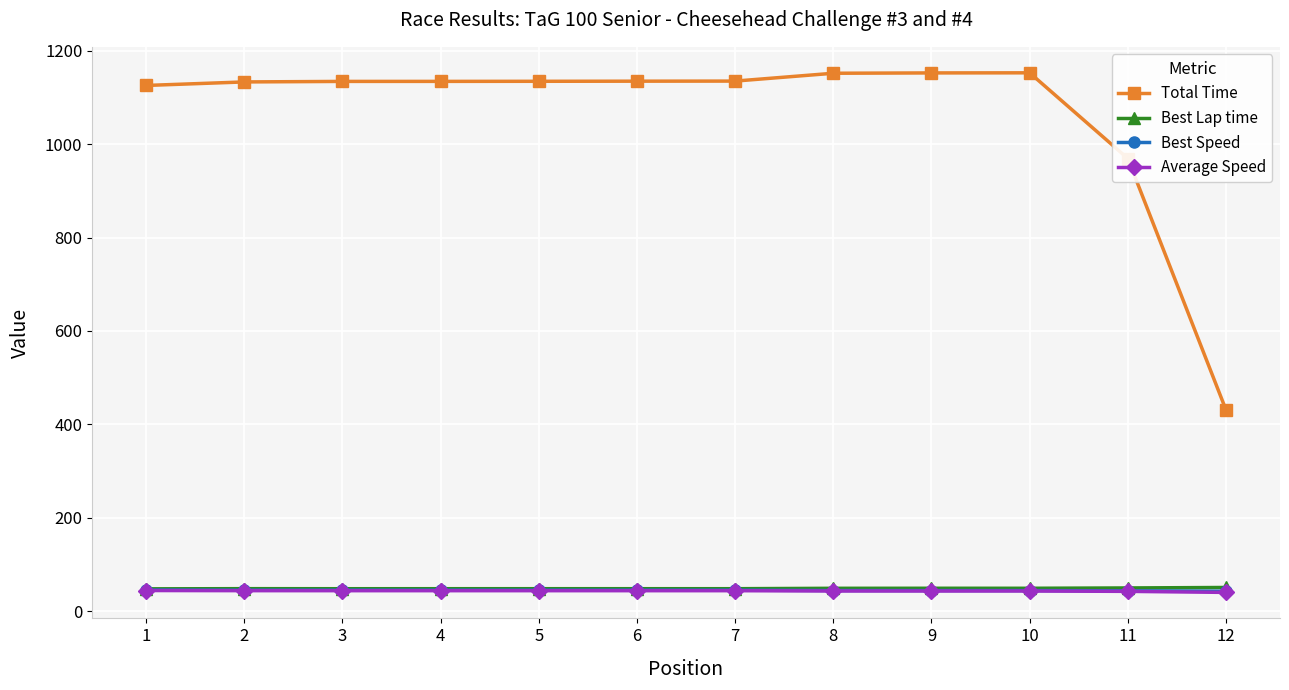

True or false: Total Time and Best Lap time cross at least once.

False